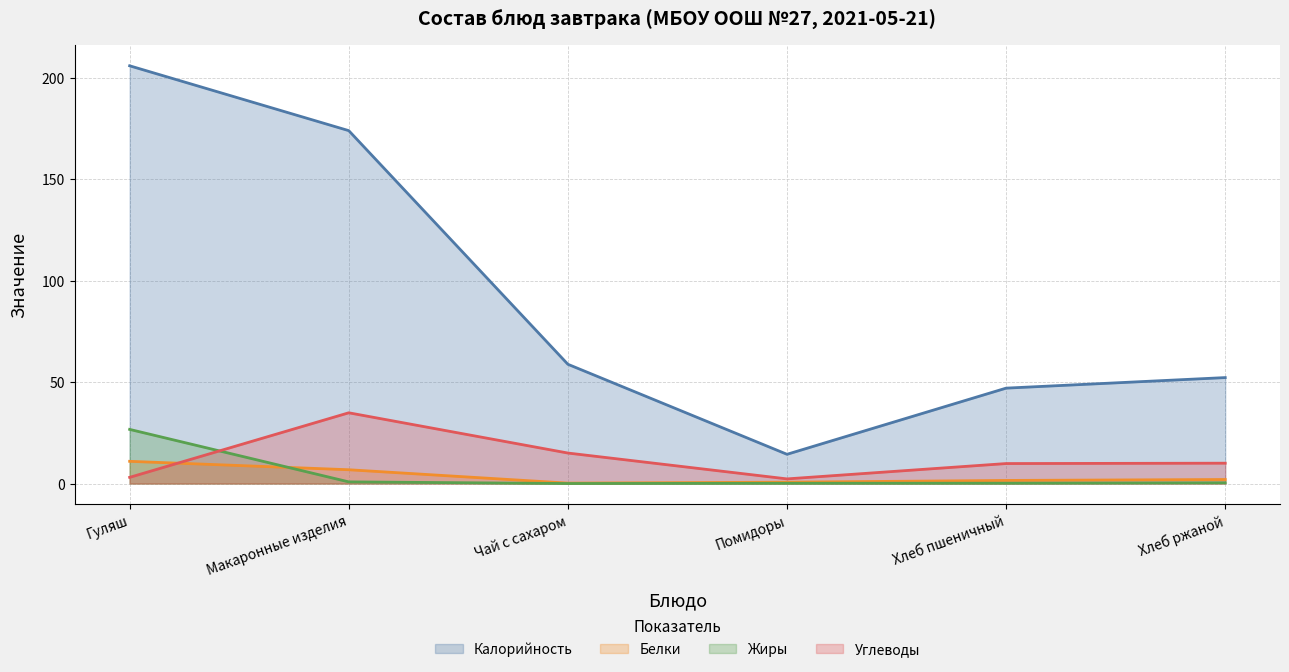

In Углеводы, how many points are lower than both neighbors (excluding endpoints)?

1